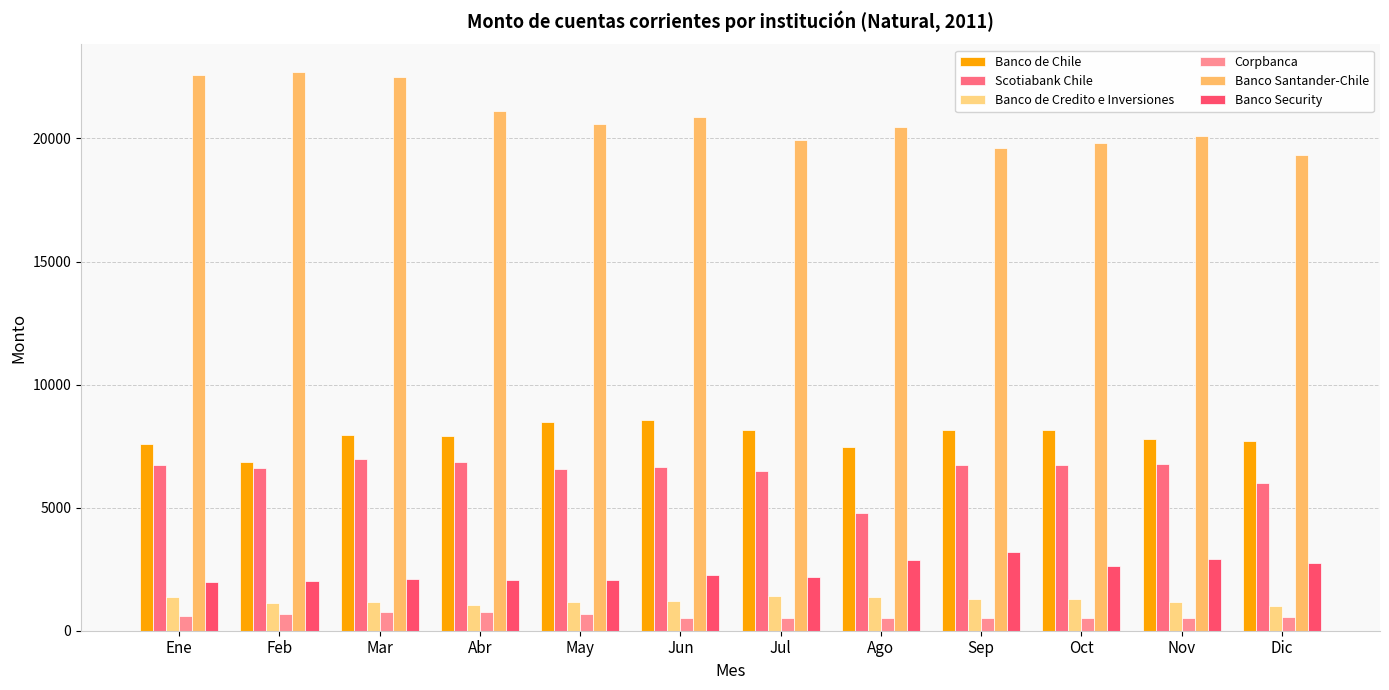

Rank the categories by Banco de Chile value from lowest to highest.

Feb, Ago, Ene, Dic, Nov, Abr, Mar, Jul, Oct, Sep, May, Jun